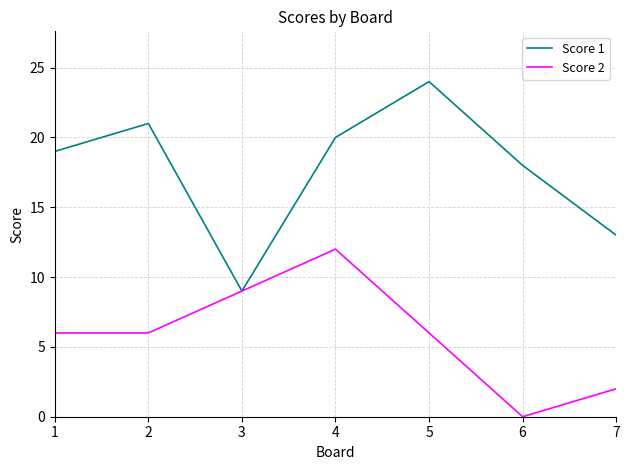

What is the difference between the Score 1 values at 5 and 2?

3